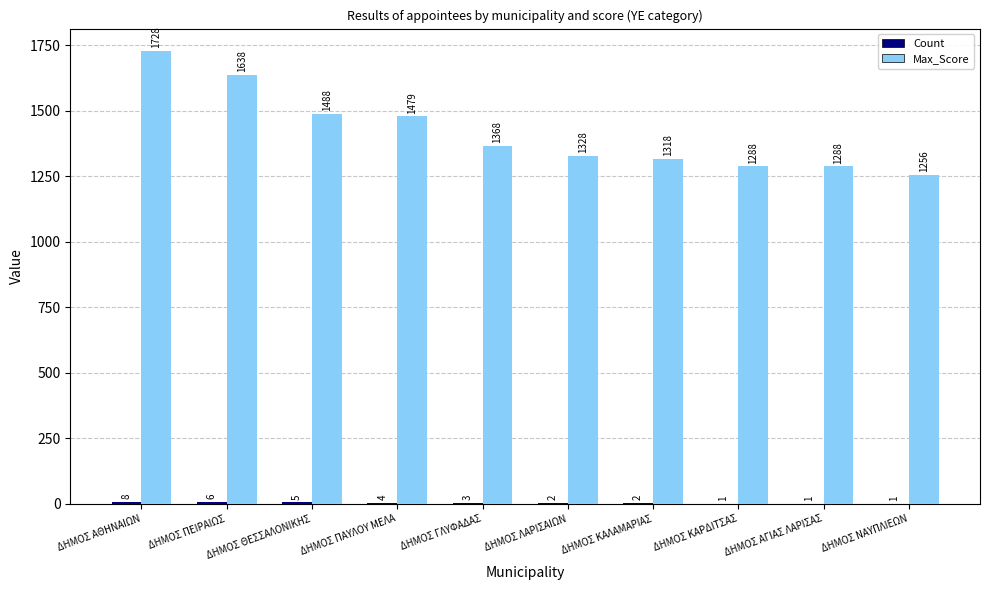

What is the sum of the Max_Score values at ΔΗΜΟΣ ΘΕΣΣΑΛΟΝΙΚΗΣ and ΔΗΜΟΣ ΝΑΥΠΛΙΕΩΝ?

2744